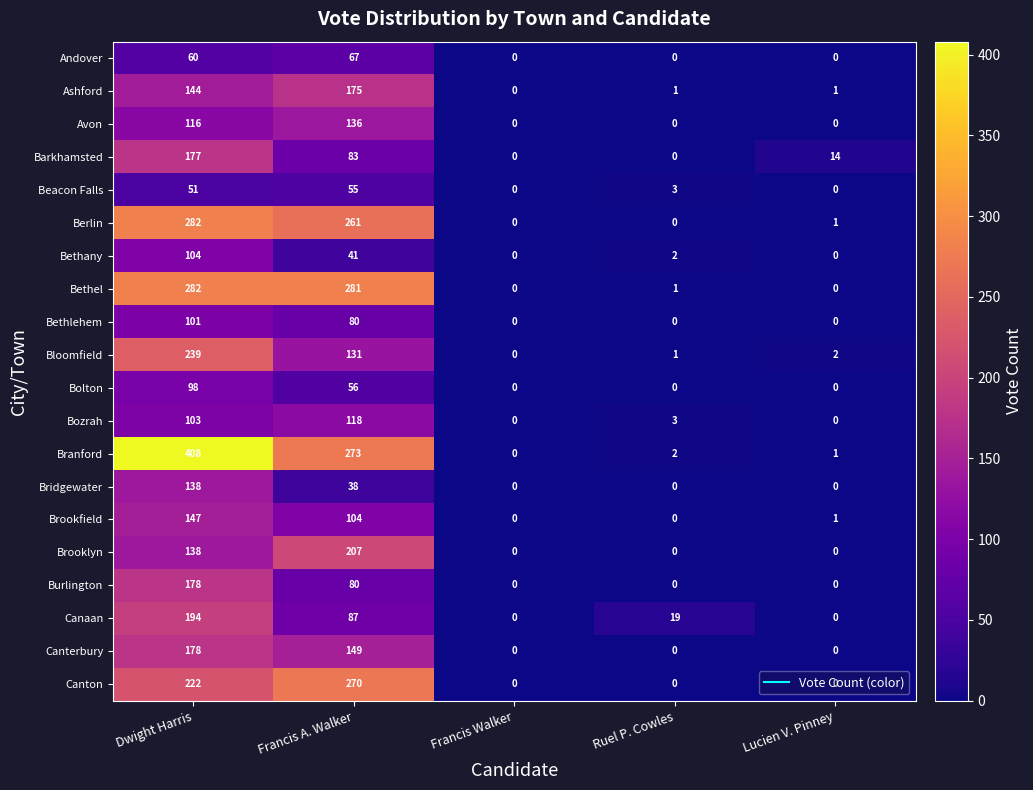

Read the Canterbury value at Dwight Harris, to the nearest 5.

180